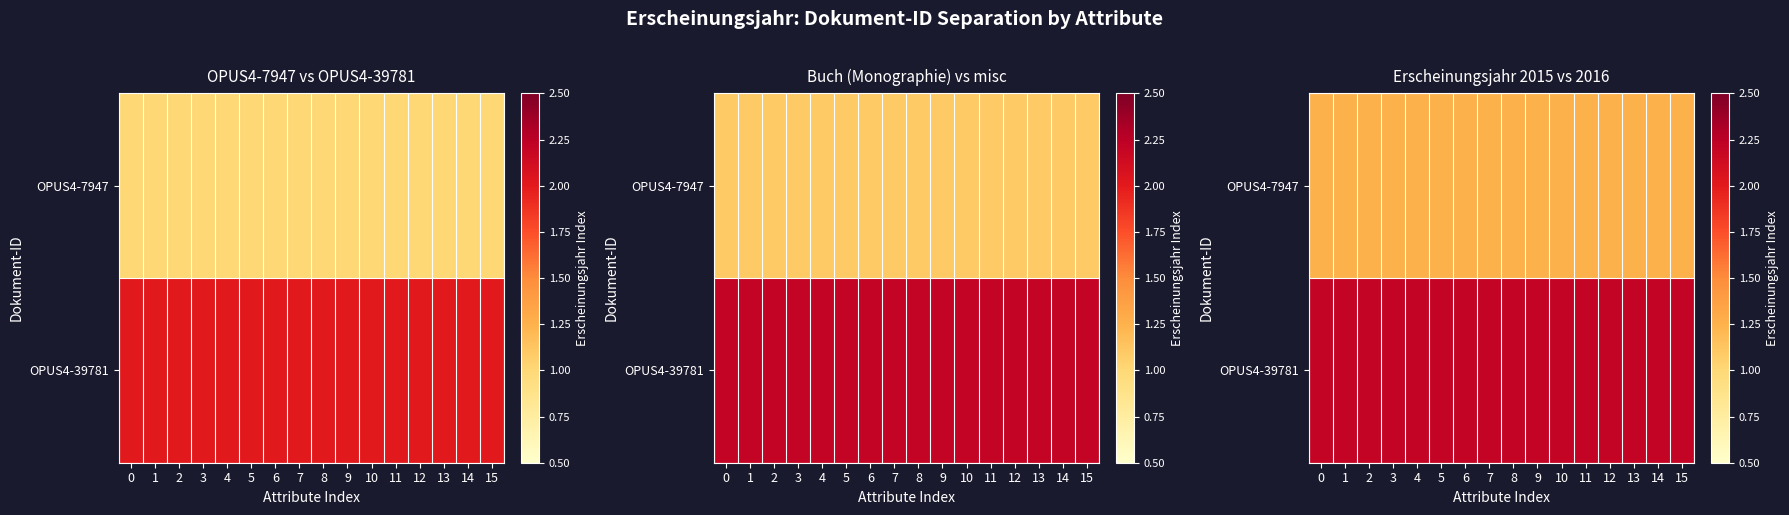

List the series in order of their overall mean, lowest first.

OPUS4-7947, OPUS4-39781